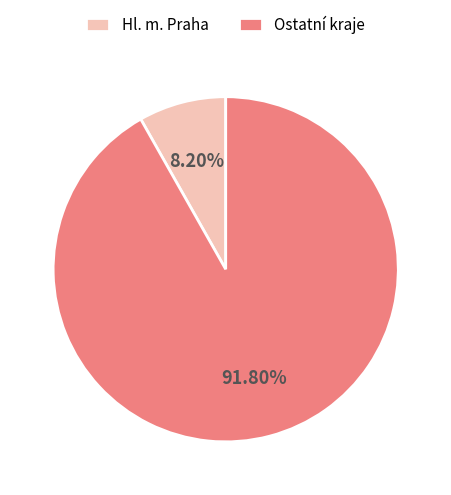

Do Hl. m. Praha and Ostatní kraje together represent more than half of the pie?

Yes